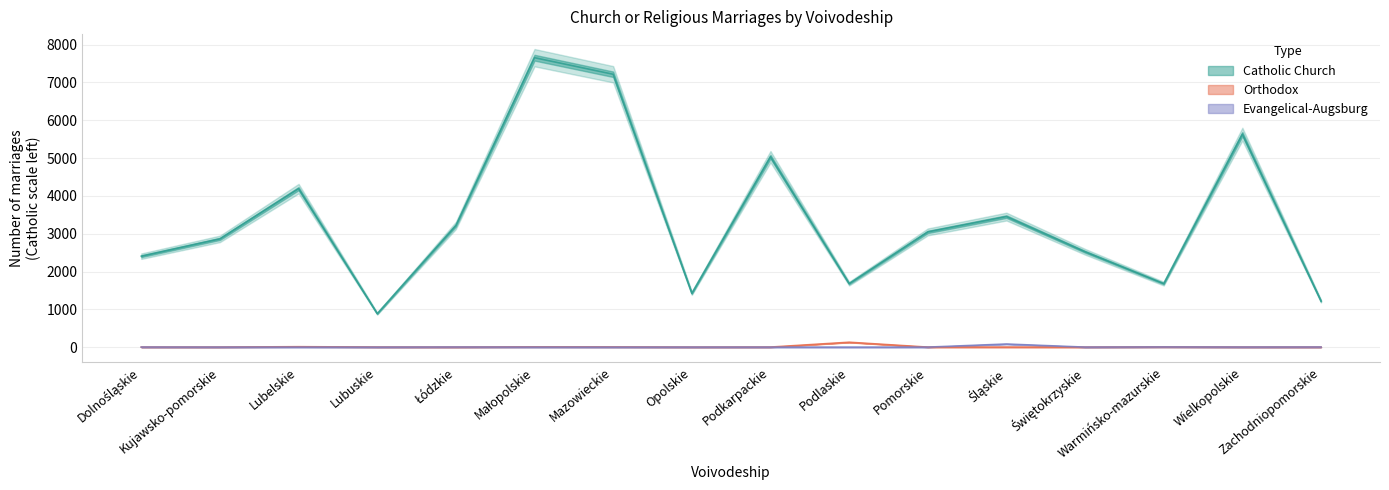

The value of Orthodox at Dolnośląskie is 1. True or false?

True